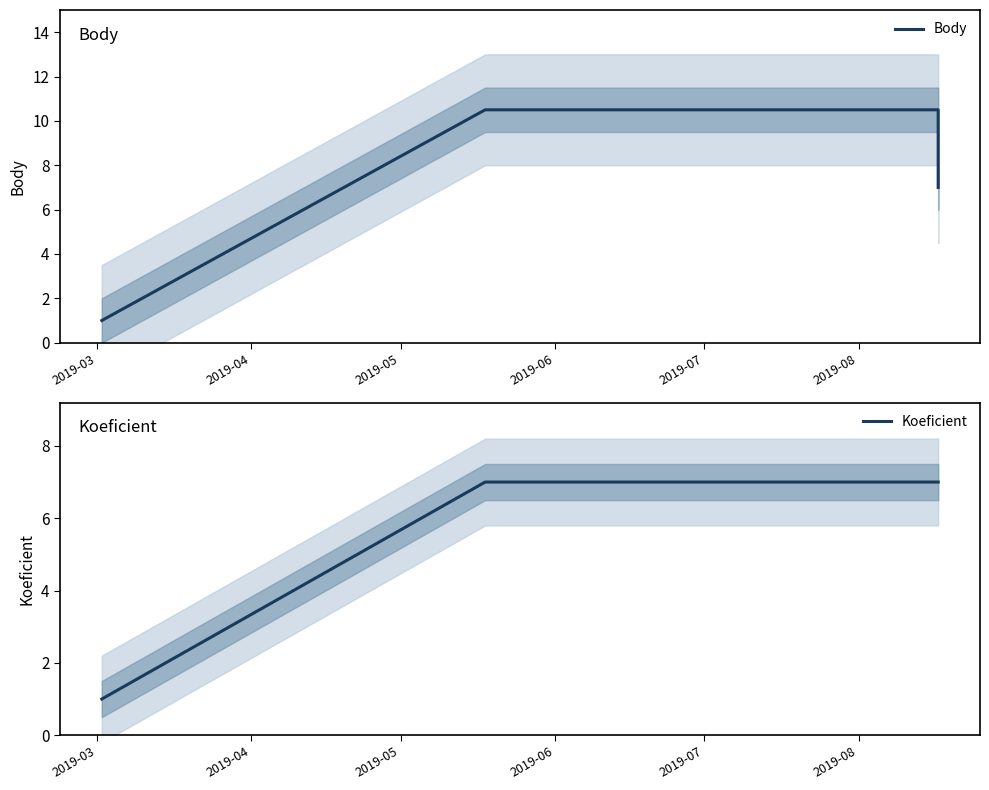

Where is Body nearest to the value 5?

2019-08